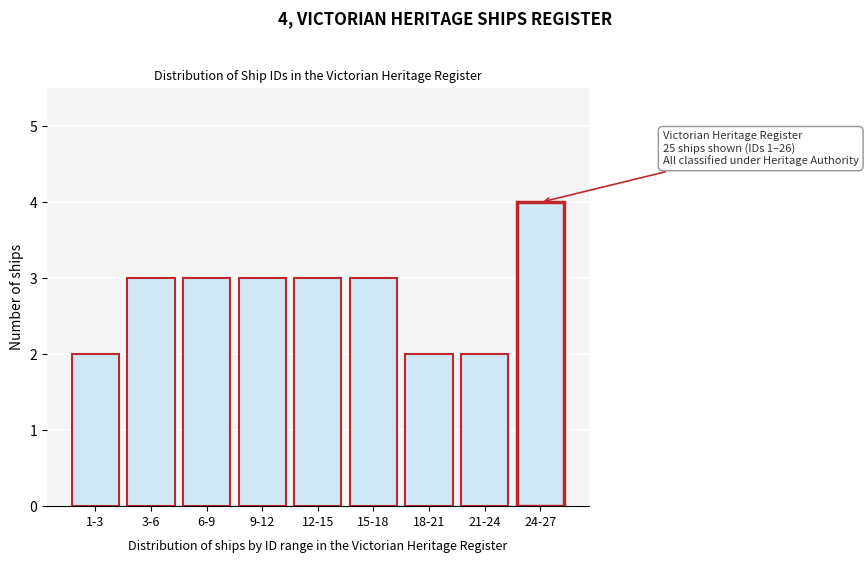

Reading right to left, what are all the values shown in this chart?

24-27=4	21-24=2	18-21=2	15-18=3	12-15=3	9-12=3	6-9=3	3-6=3	1-3=2